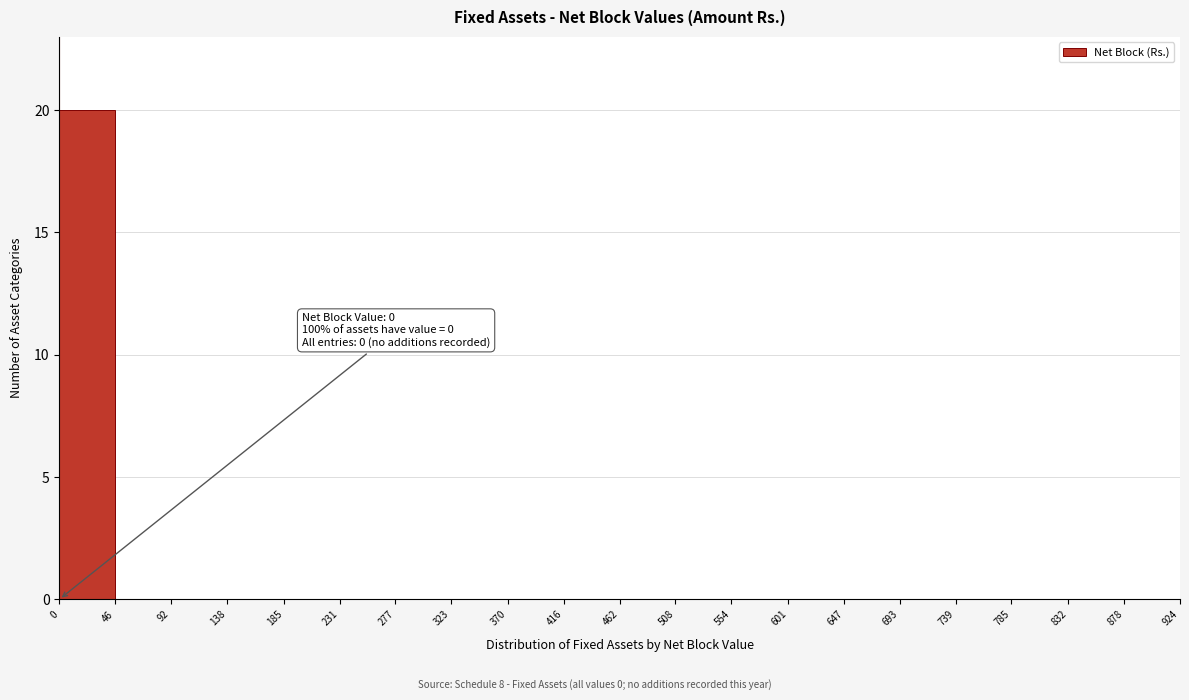

Which range on the x-axis has the tallest bar?

0 to 46